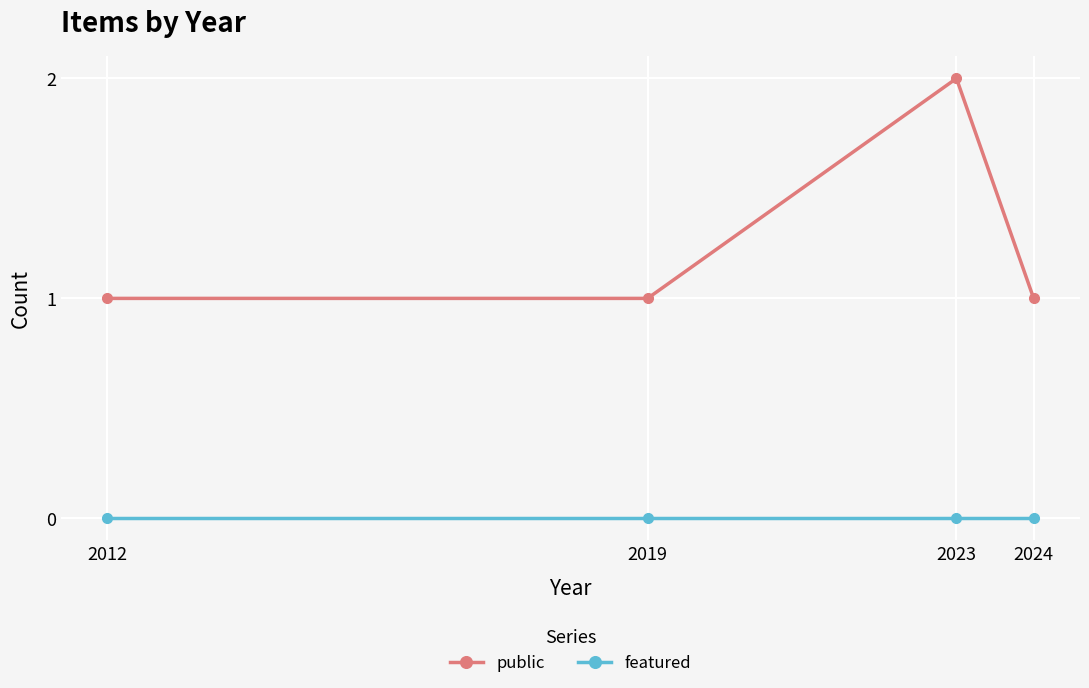

True or false: featured has more than 2 points higher than both neighbors.

False